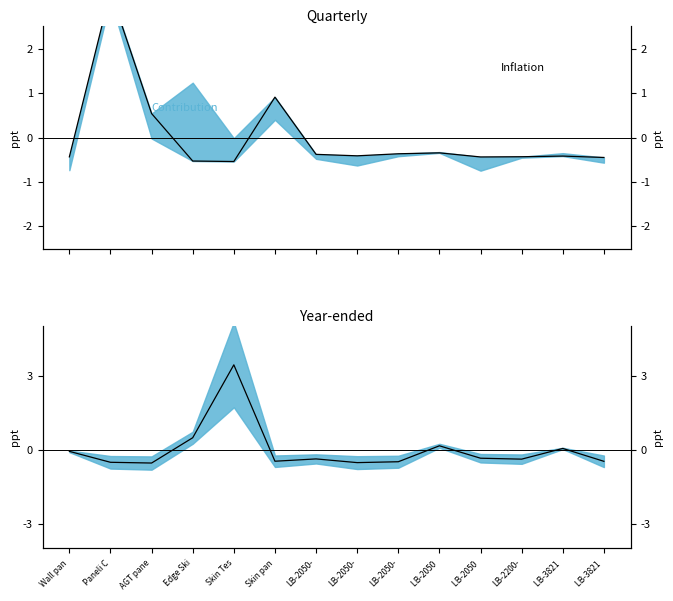

Rank the categories by value from lowest to highest.

AGT pane, LB-2050-, Paneli C, LB-2050-, LB-3821 , Skin pan, LB-2200-, LB-2050-, LB-2050 , Wall pan, LB-3821 , LB-2050 , Edge Ski, Skin Tes